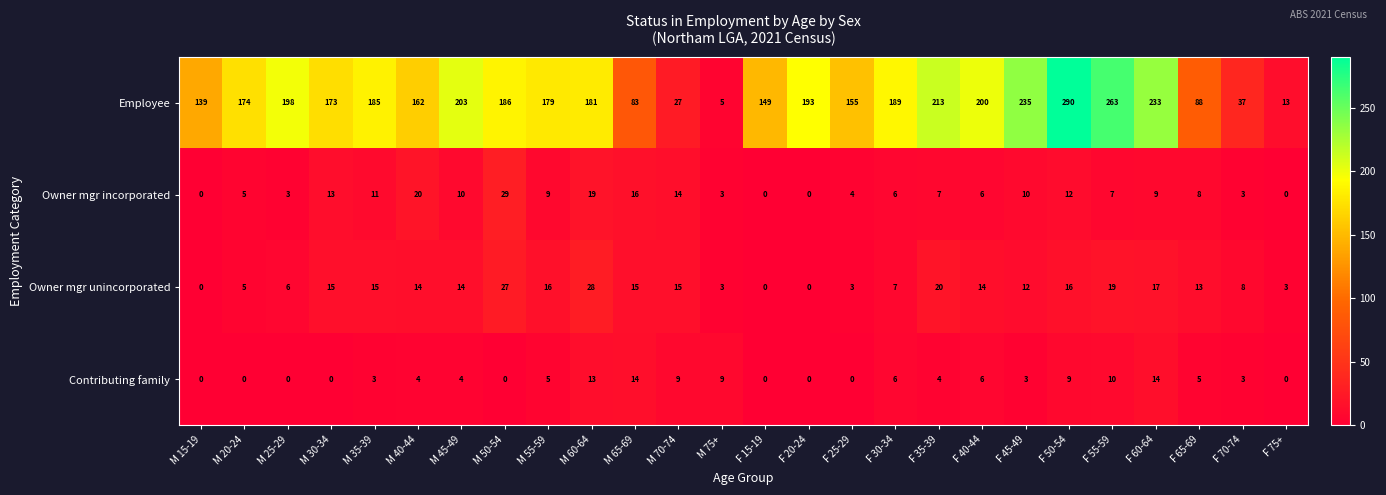

At which category is the sum across all series the highest?

F 50-54